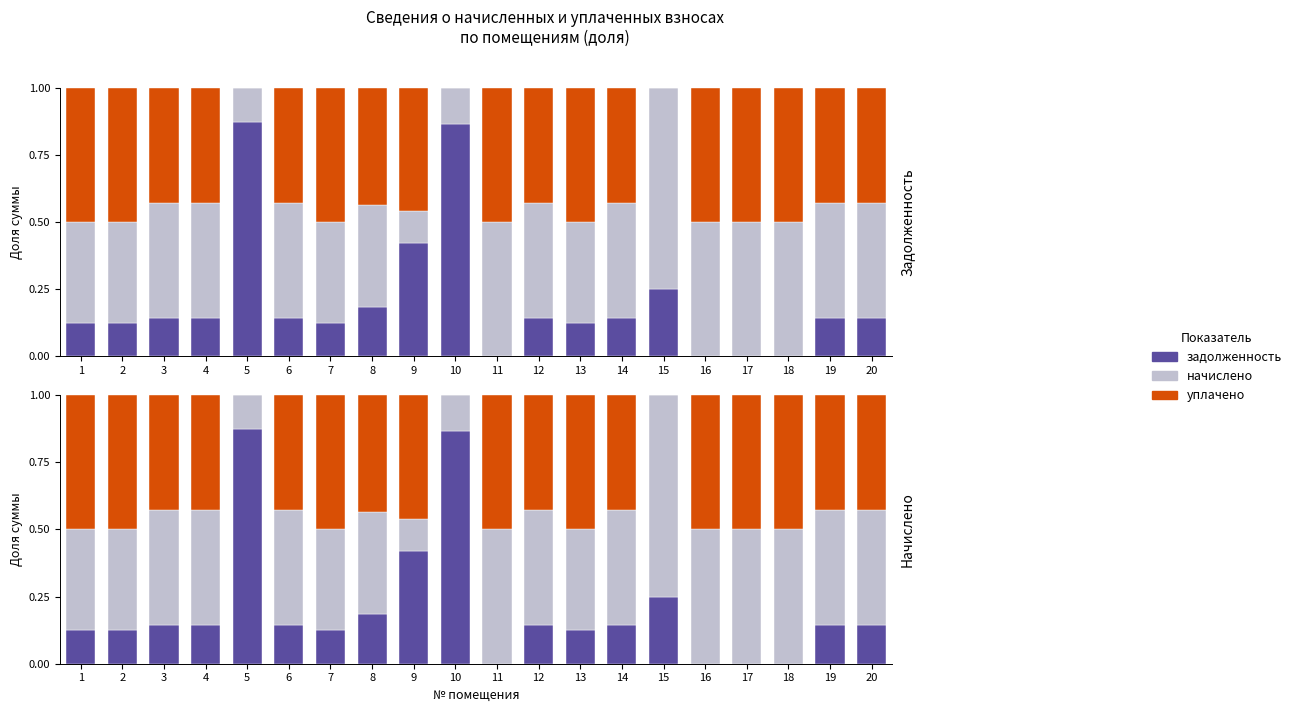

Reading right to left, transcribe all the data shown in this chart.

задолженность: 20=0.1	19=0.1	18=0.0	17=0.0	16=0.0	15=0.2	14=0.1	13=0.1	12=0.1	11=0.0	10=0.9	9=0.4	8=0.2	7=0.1	6=0.1	5=0.9	4=0.1	3=0.1	2=0.1	1=0.1
начислено: 20=0.4	19=0.4	18=0.5	17=0.5	16=0.5	15=0.8	14=0.4	13=0.4	12=0.4	11=0.5	10=0.1	9=0.1	8=0.4	7=0.4	6=0.4	5=0.1	4=0.4	3=0.4	2=0.4	1=0.4
уплачено: 20=0.4	19=0.4	18=0.5	17=0.5	16=0.5	15=0.0	14=0.4	13=0.5	12=0.4	11=0.5	10=0.0	9=0.5	8=0.4	7=0.5	6=0.4	5=0.0	4=0.4	3=0.4	2=0.5	1=0.5